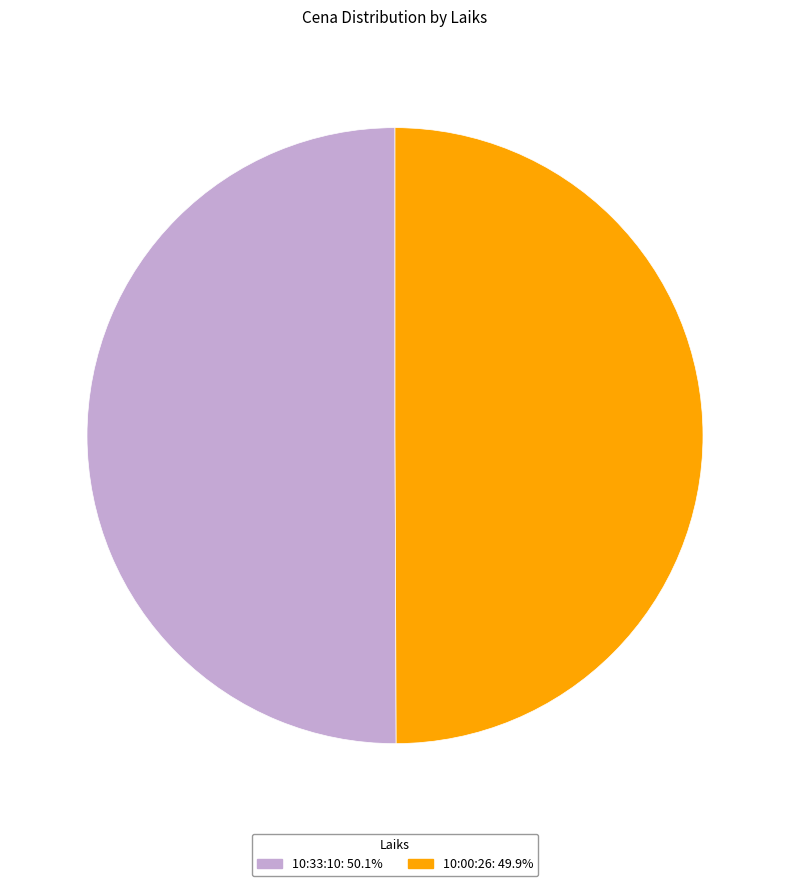

Approximately how many times larger is the value at 10:00:26 compared to 10:33:10?

1.0